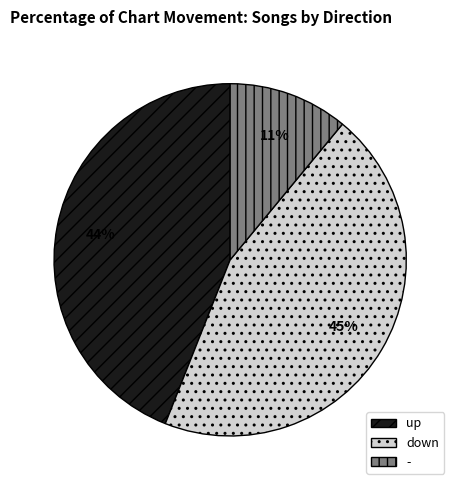

To the nearest percent, what portion does up represent?

44%